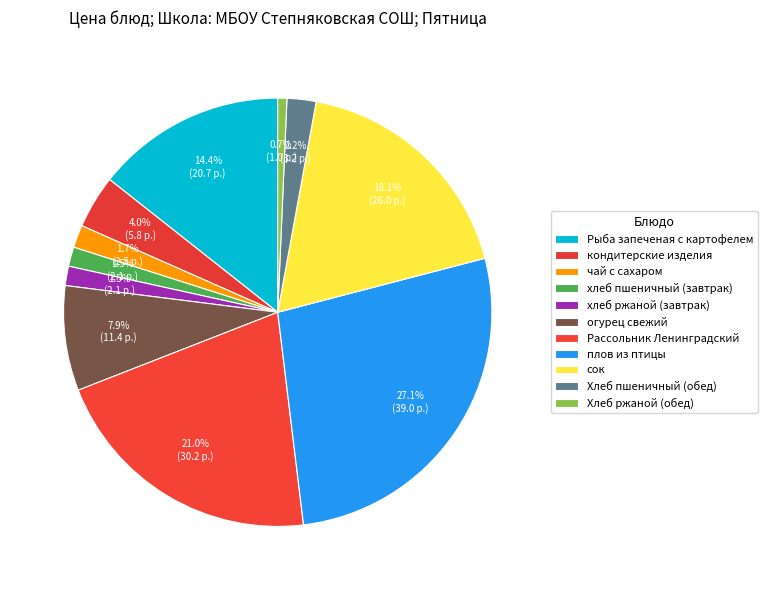

Combined, do хлеб пшеничный (завтрак) and Рассольник Ленинградский account for over 50%?

No